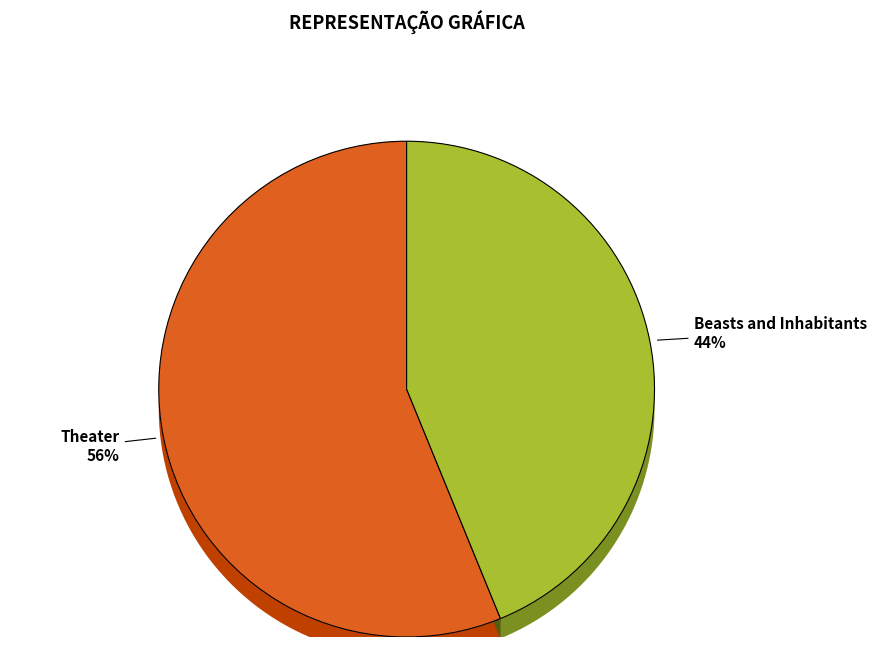

How many slices are in this pie chart?

2